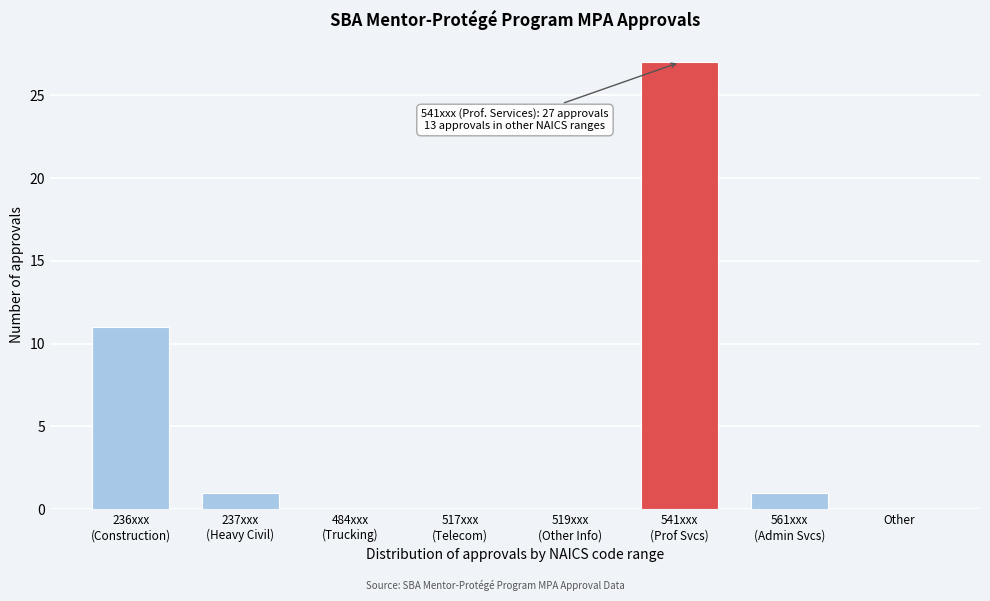

What is the sum of all values?

40